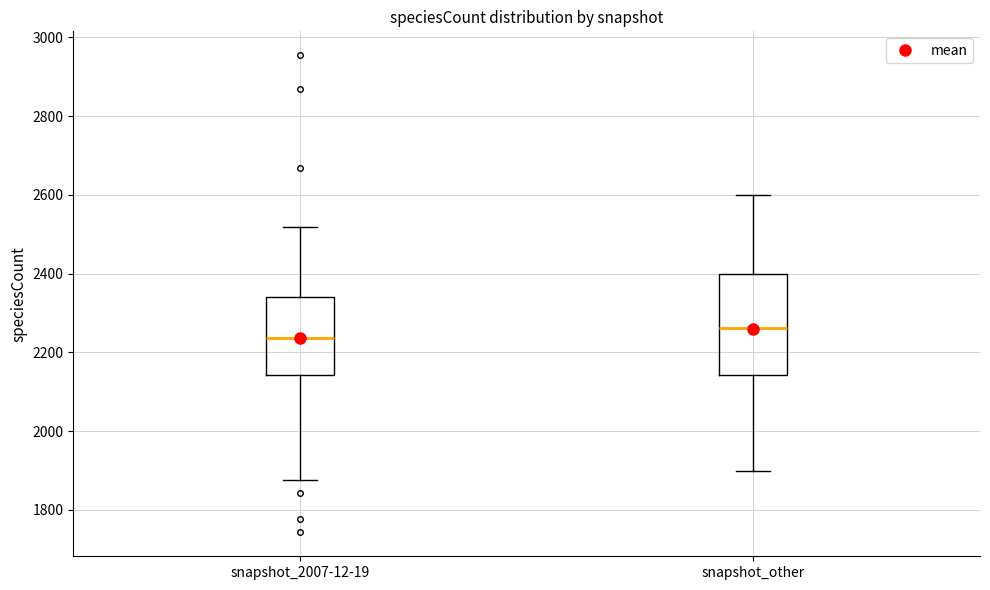

Reading left to right, read every box against the y-axis: the position of its median line, the range the box covers, and the ends of its whiskers. The values are not printed on the chart, so give them approximately, as read against the axis.

snapshot_2007-12-19: median 2240, box 2140 to 2340, whiskers 1880 to 2520
snapshot_other: median 2260, box 2140 to 2400, whiskers 1900 to 2600